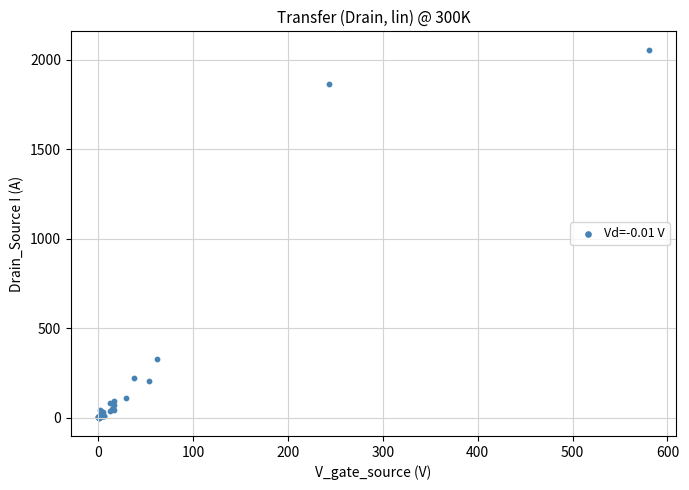

What Y value in the scatter plot is closest to 1029?

331